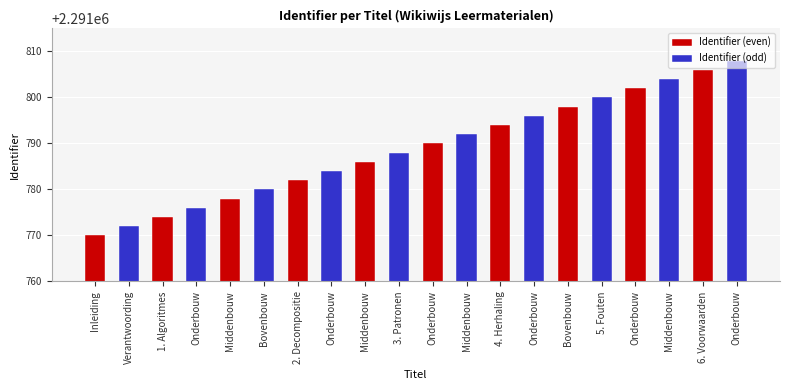

At which category does the chart reach its peak across all series?

Onderbouw